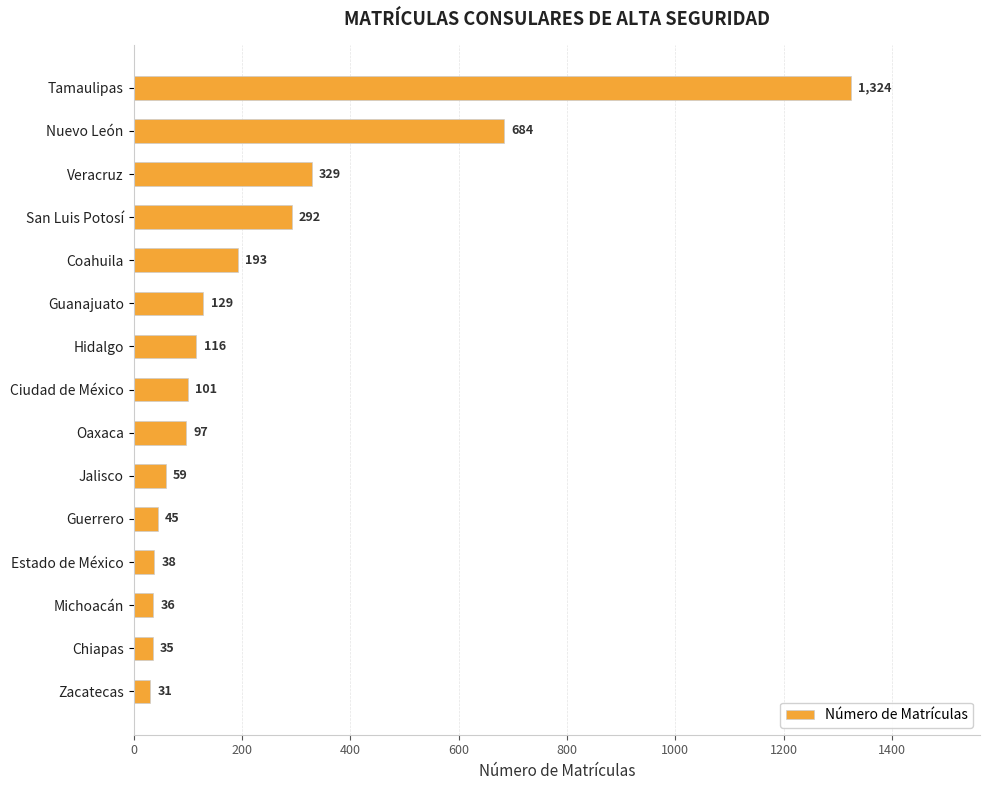

Reading bottom to top, list all the values displayed in this chart.

31	35	36	38	45	59	97	101	116	129	193	292	329	684	1324